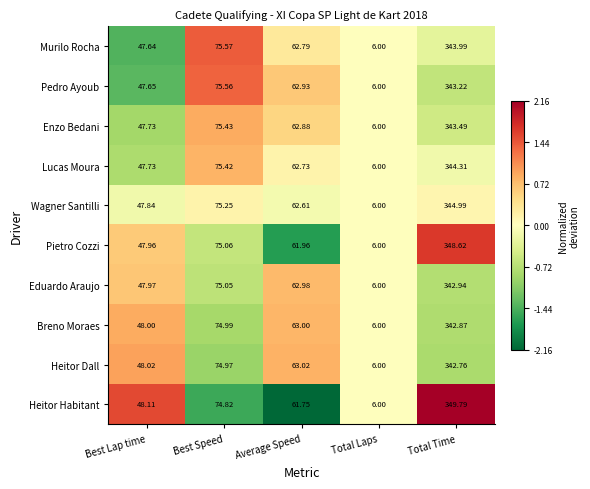

At which category does the chart reach its minimum across all series?

Total Laps